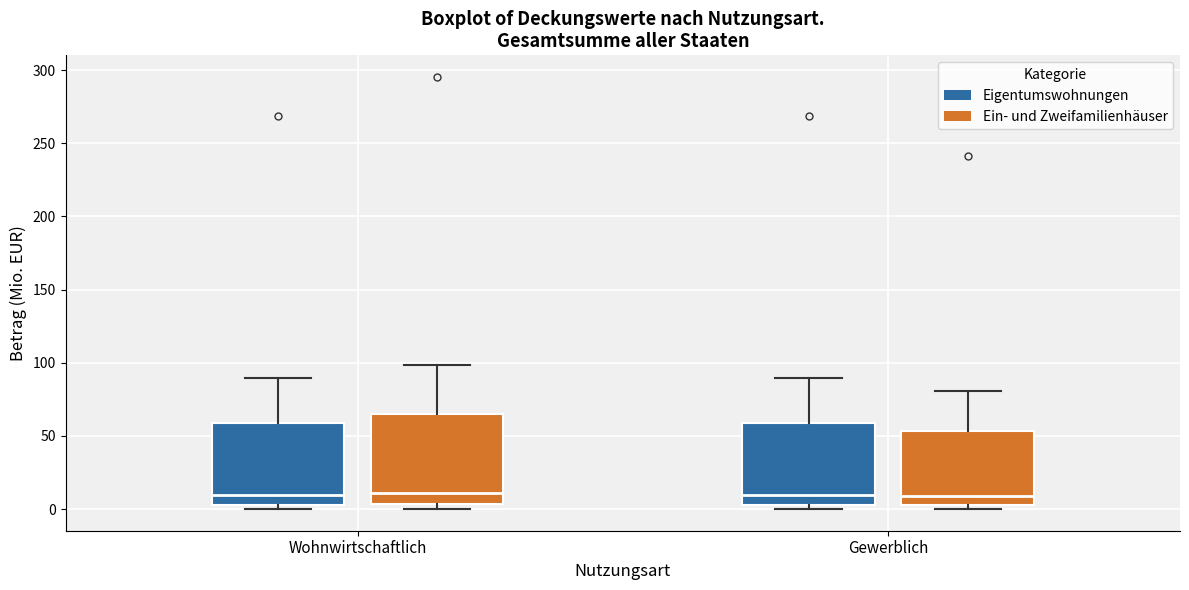

Where is the upper edge of the box for Gewerblich (Ein- und Zweifamilienhäuser) on the y-axis? The values are not printed on the chart, so give them approximately, as read against the axis.

55